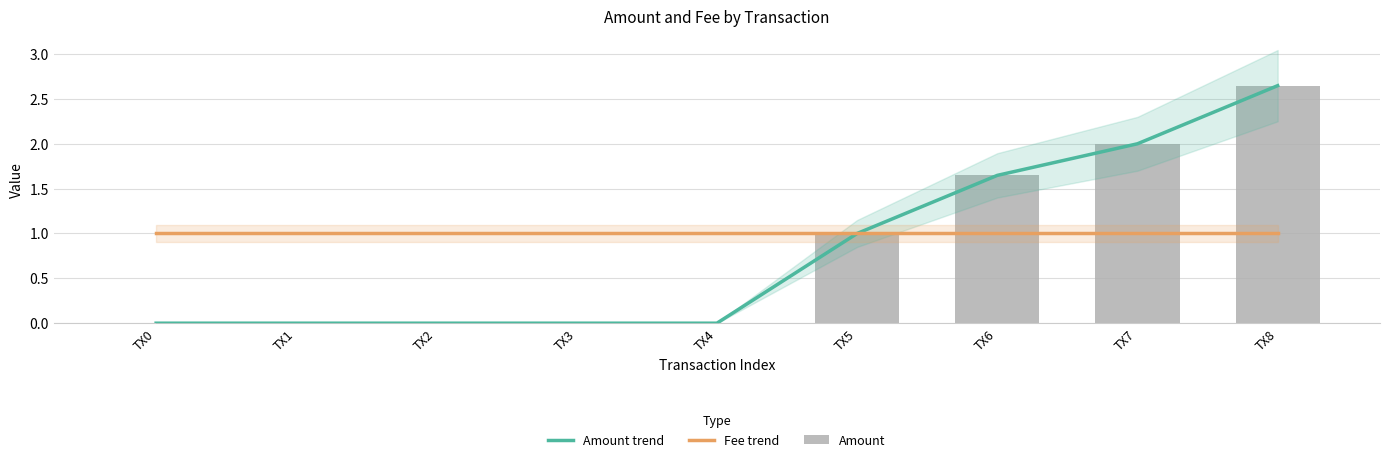

Reading left to right, list all the values displayed in this chart.

Amount trend: TX0=0.0	TX1=0.0	TX2=0.0	TX3=0.0	TX4=0.0	TX5=1.0	TX6=1.6	TX7=2.0	TX8=2.6
Fee trend: TX0=1.0	TX1=1.0	TX2=1.0	TX3=1.0	TX4=1.0	TX5=1.0	TX6=1.0	TX7=1.0	TX8=1.0
Amount: TX0=0.0	TX1=0.0	TX2=0.0	TX3=0.0	TX4=0.0	TX5=1.0	TX6=1.6	TX7=2.0	TX8=2.6